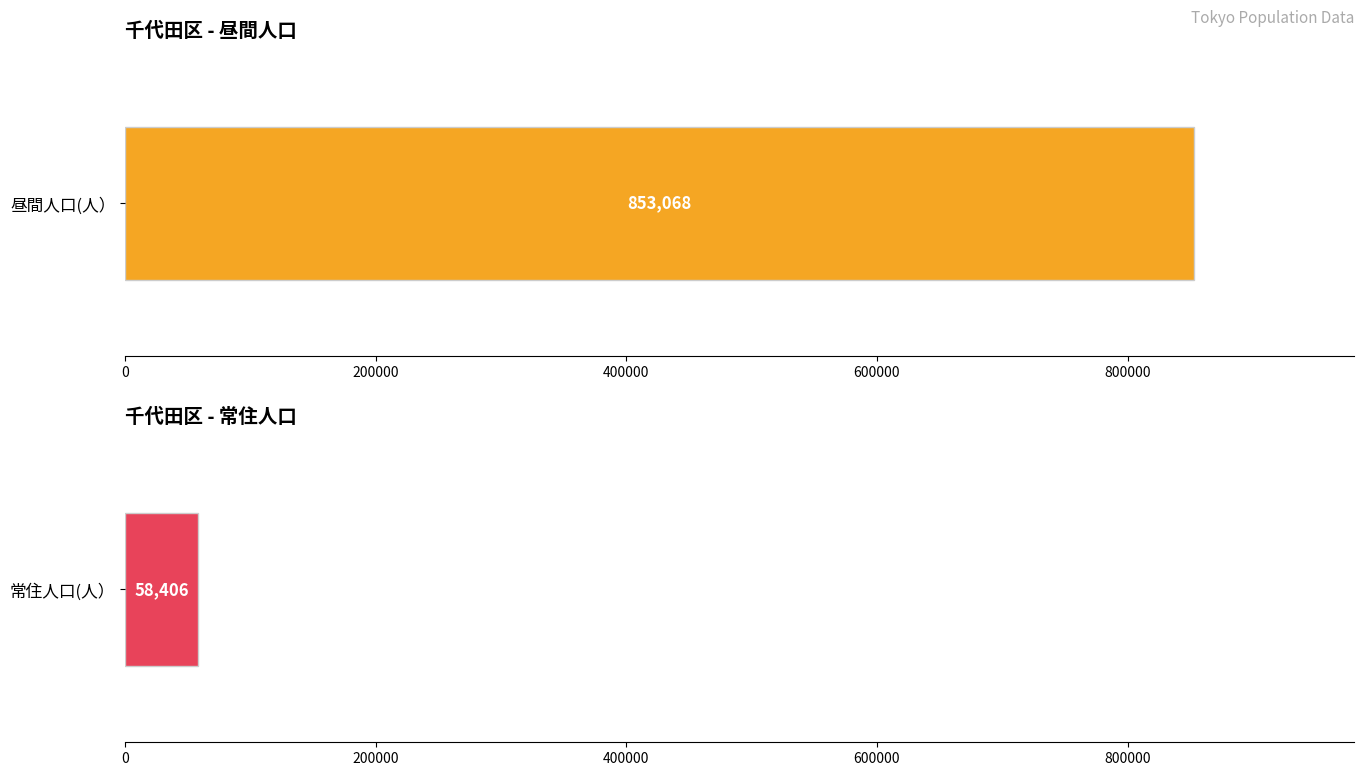

List the series in order of their peak value, highest first.

昼間人口(人）, 常住人口(人）